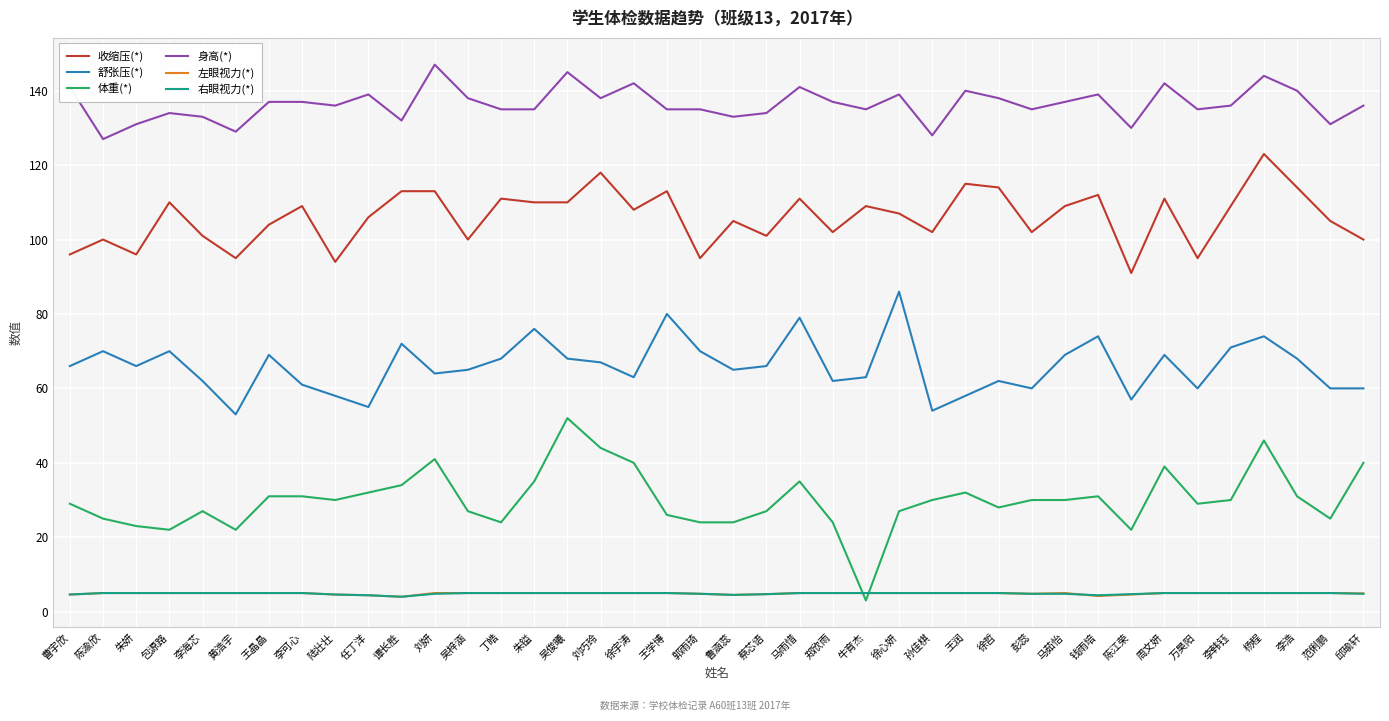

Which series has the widest spread of values?

体重(*)